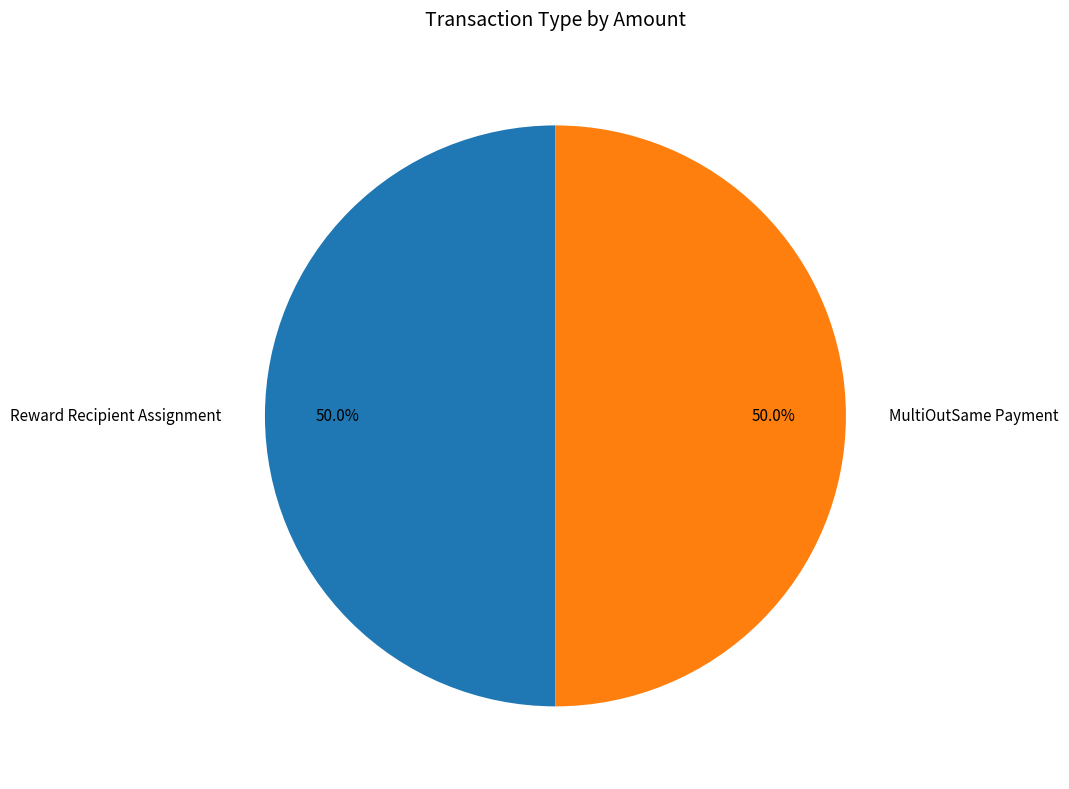

Approximately how many times larger is the value at Reward Recipient Assignment compared to MultiOutSame Payment?

1.0